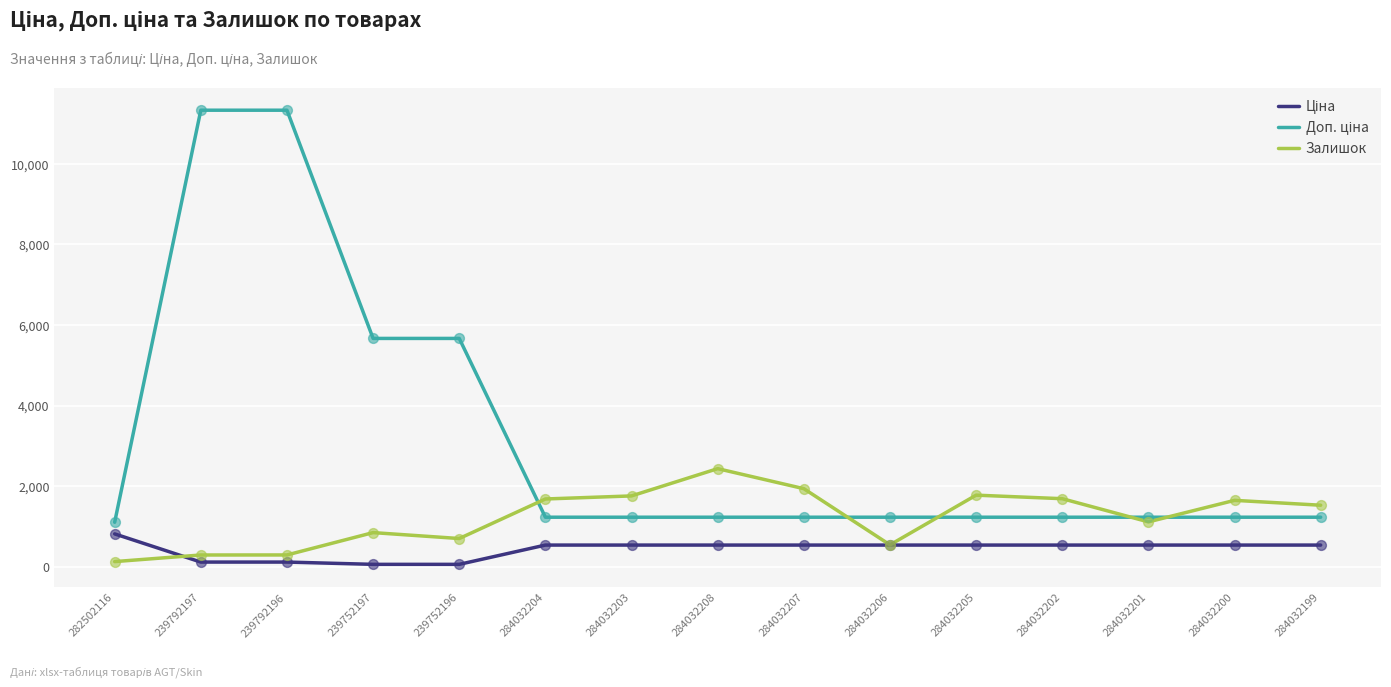

What is the total value across all series at 284032208?

4195.6